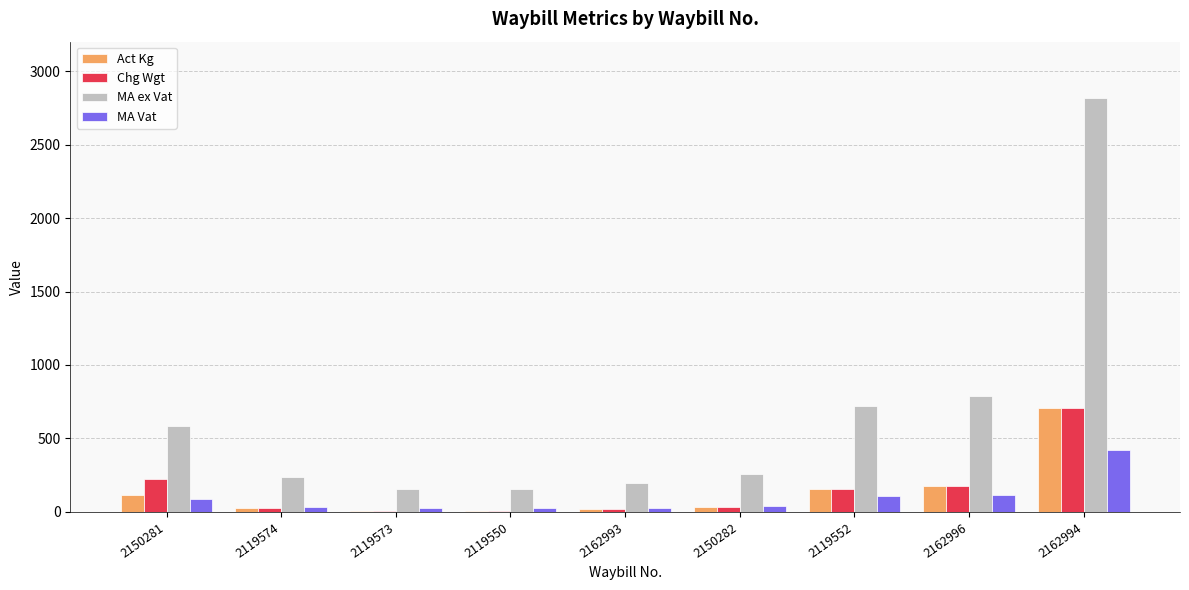

Which label corresponds to the largest value in the chart?

2162994